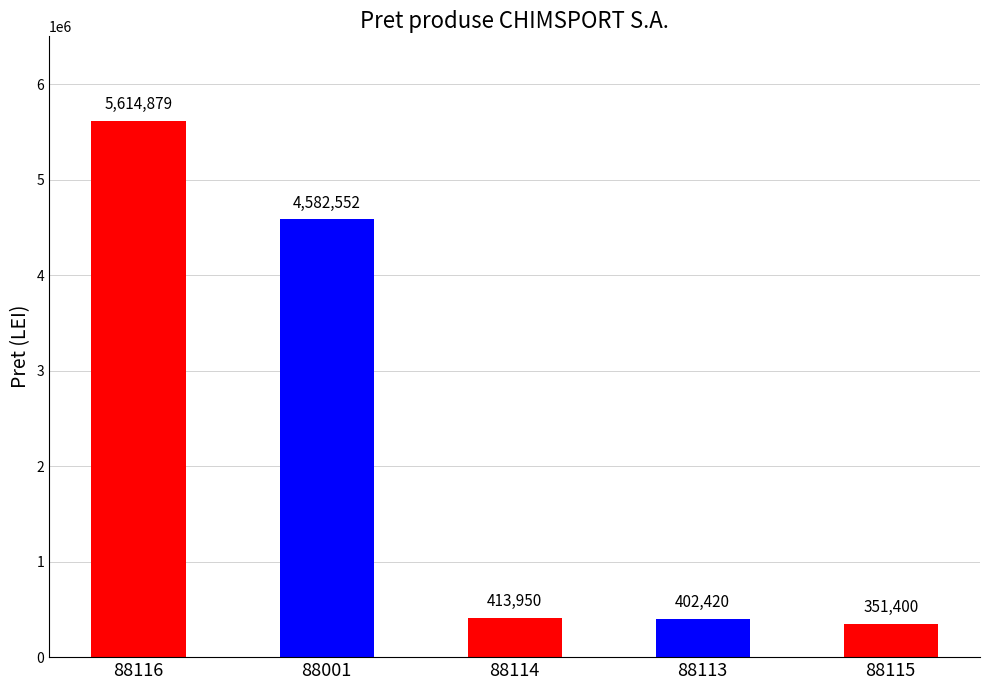

Count the number of data series in this chart.

1